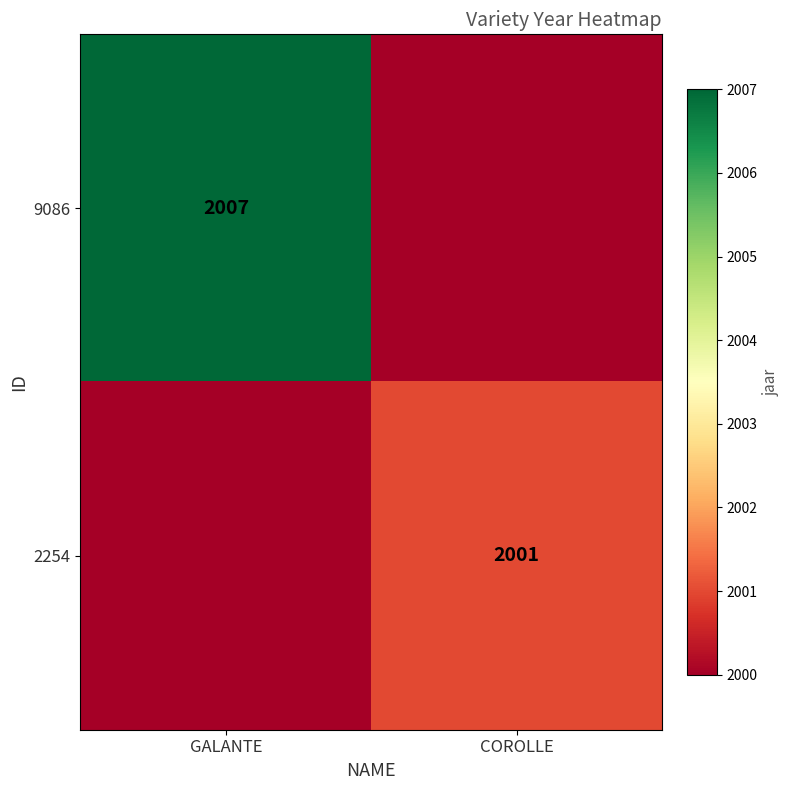

The value of 2254 at COROLLE is 2001. True or false?

True